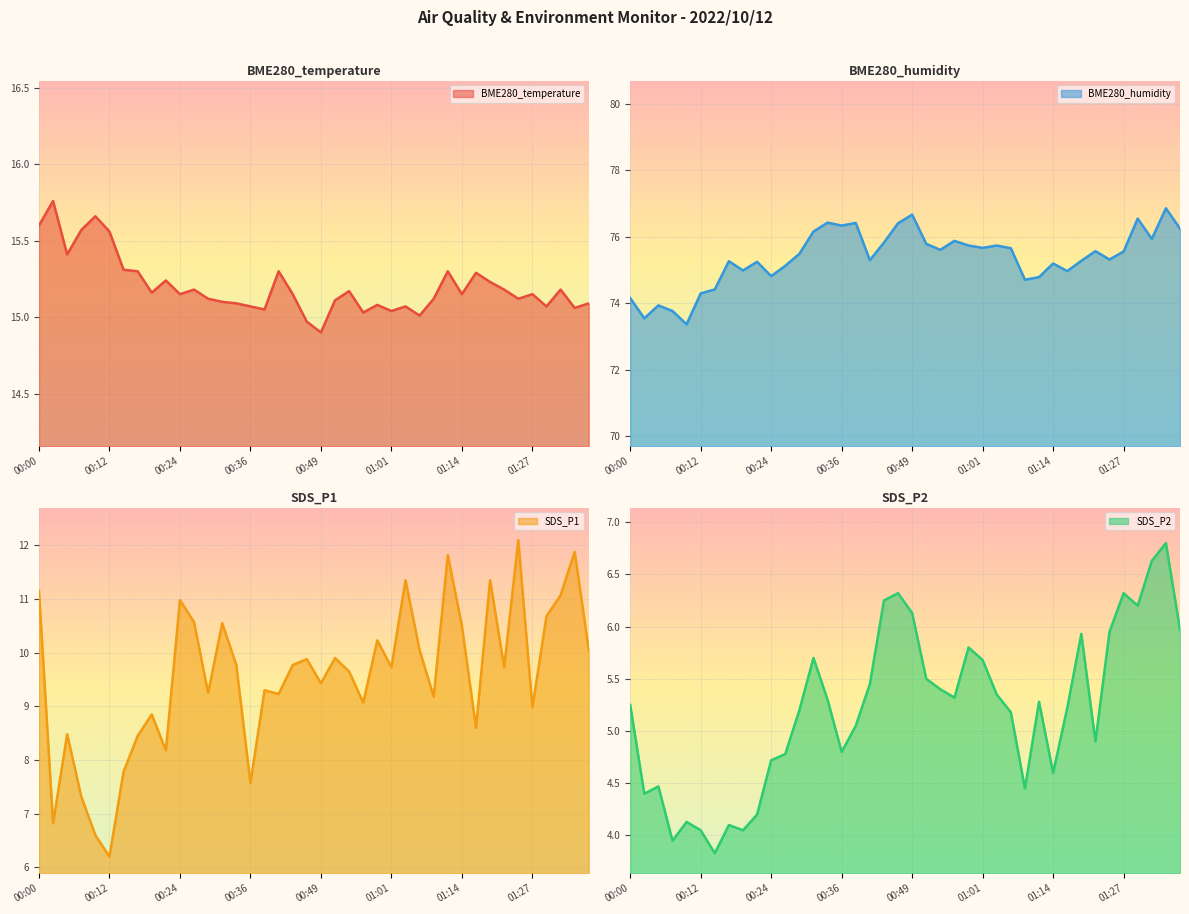

What is the sum of all SDS_P2 values?

208.6